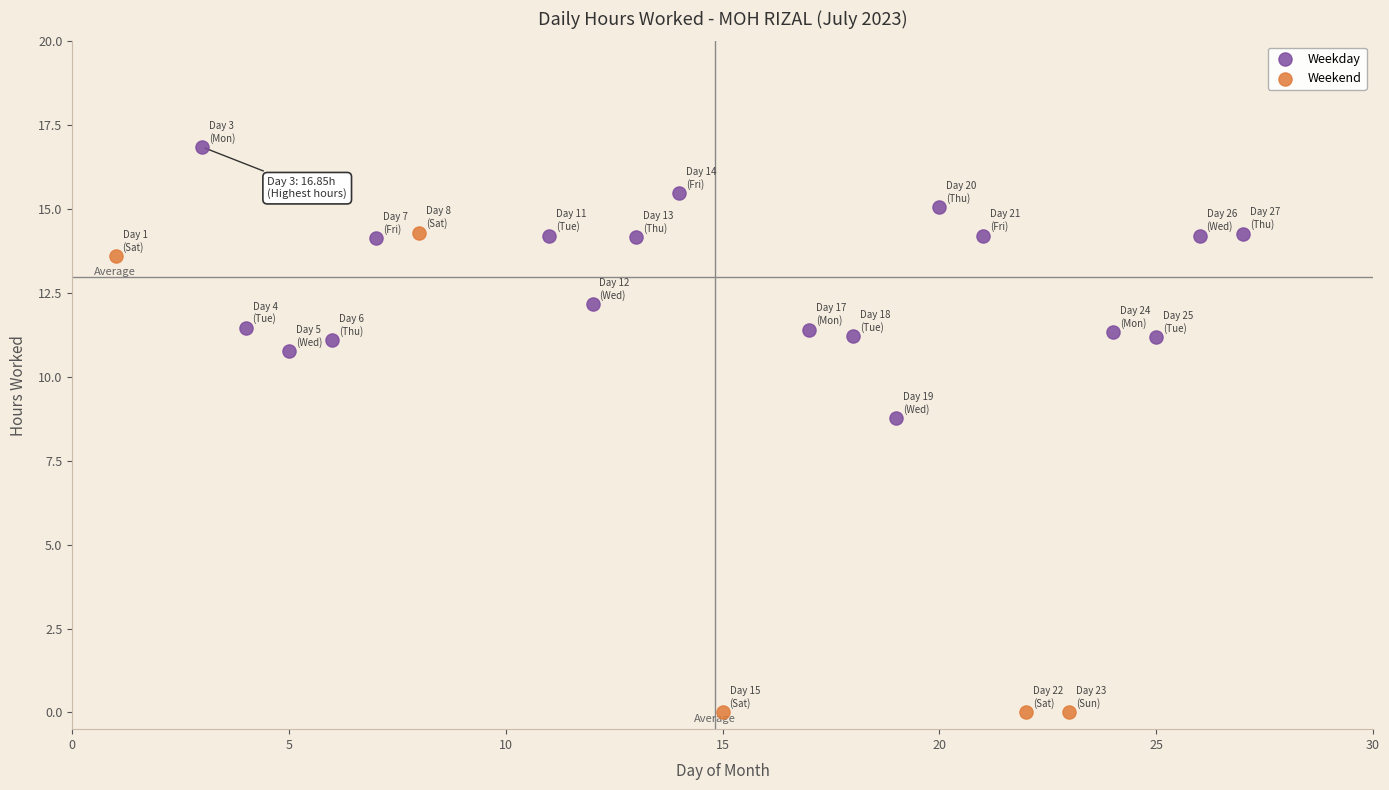

Which series reaches the maximum Y coordinate?

Weekday